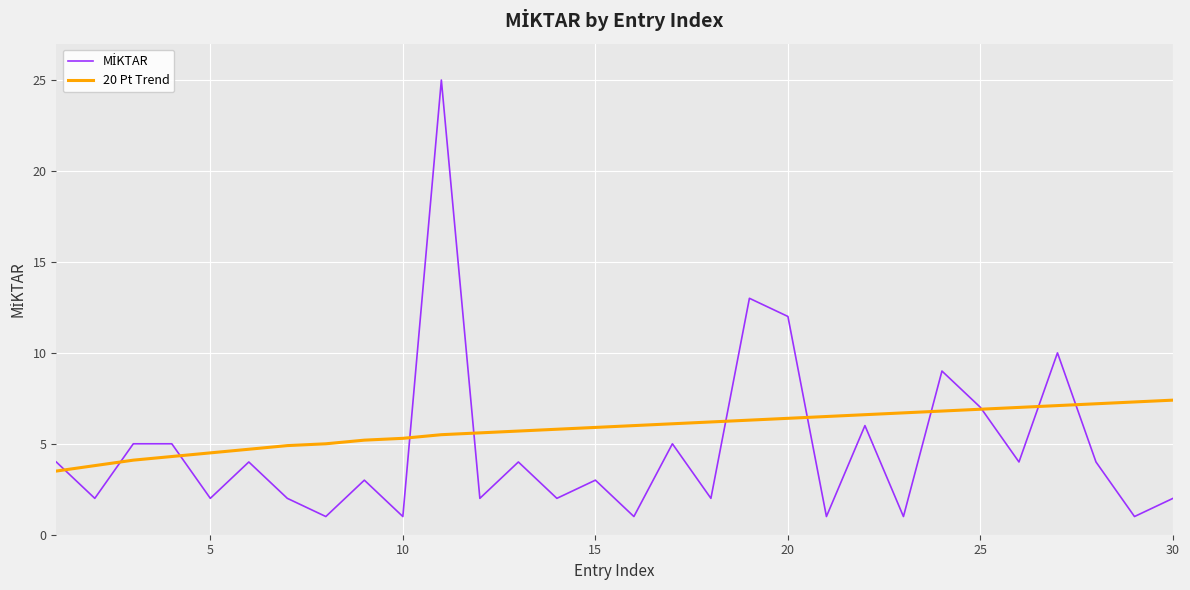

What is the maximum value shown in the chart?

25.0